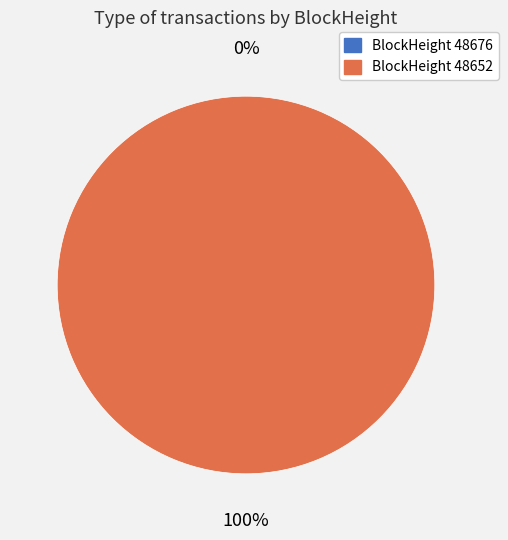

Is it true that 48652 is 88% of the pie?

False